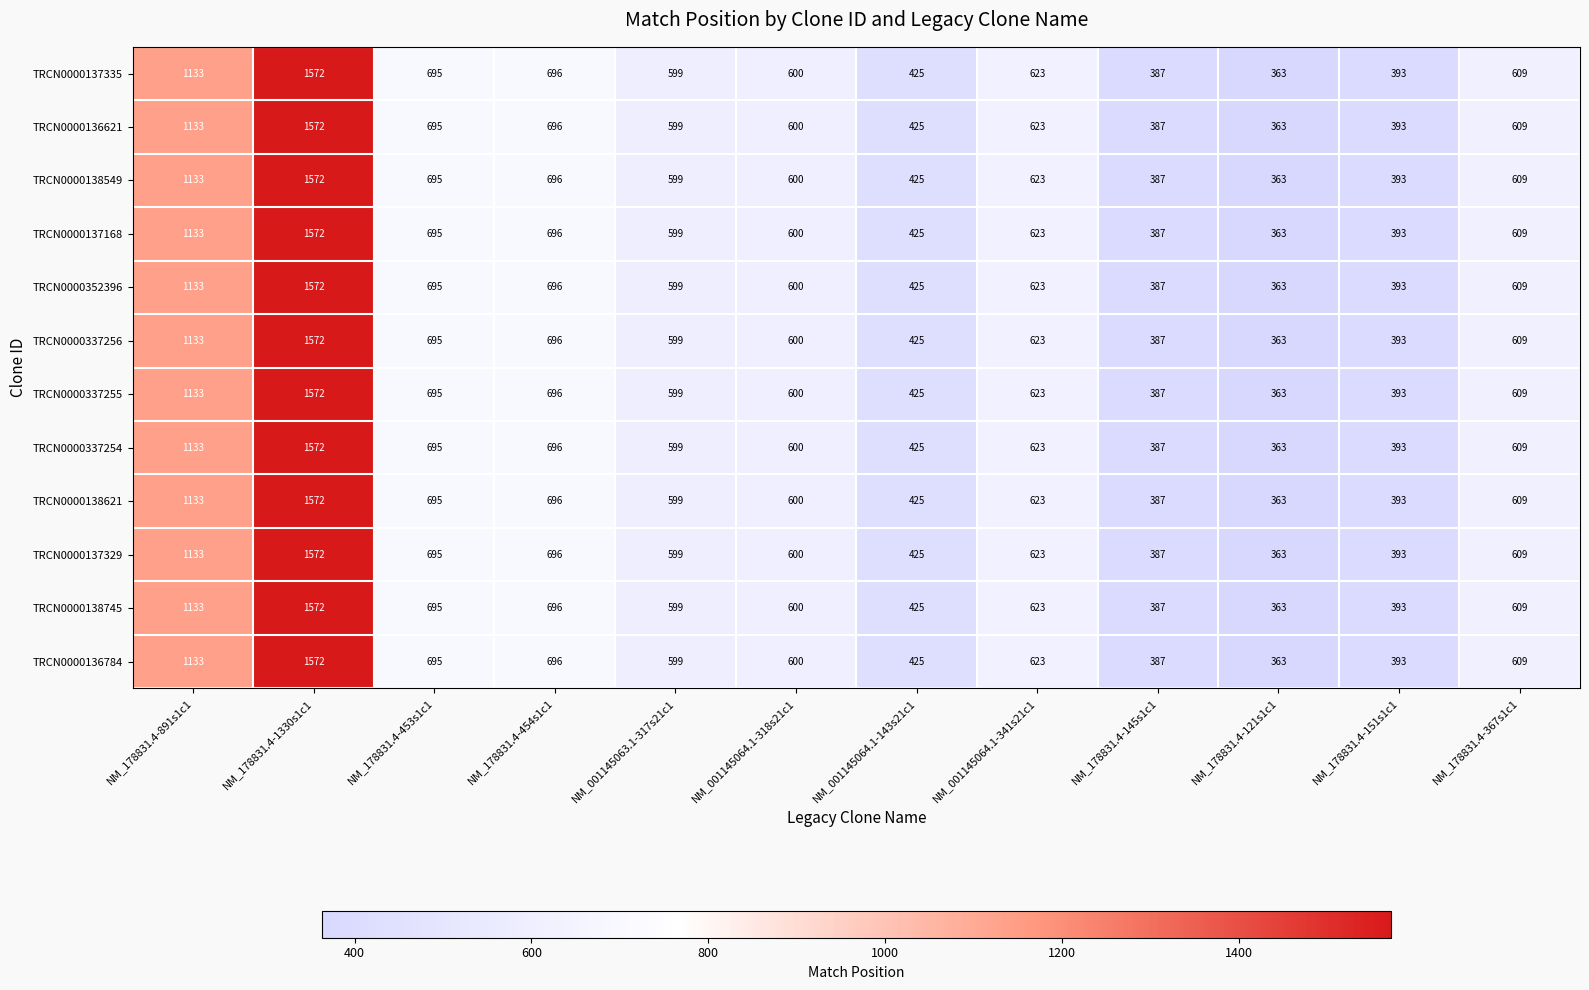

Rank the categories by TRCN0000138549 value from lowest to highest.

NM_178831.4-121s1c1, NM_178831.4-145s1c1, NM_178831.4-151s1c1, NM_001145064.1-143s21c1, NM_001145063.1-317s21c1, NM_001145064.1-318s21c1, NM_178831.4-367s1c1, NM_001145064.1-341s21c1, NM_178831.4-453s1c1, NM_178831.4-454s1c1, NM_178831.4-891s1c1, NM_178831.4-1330s1c1